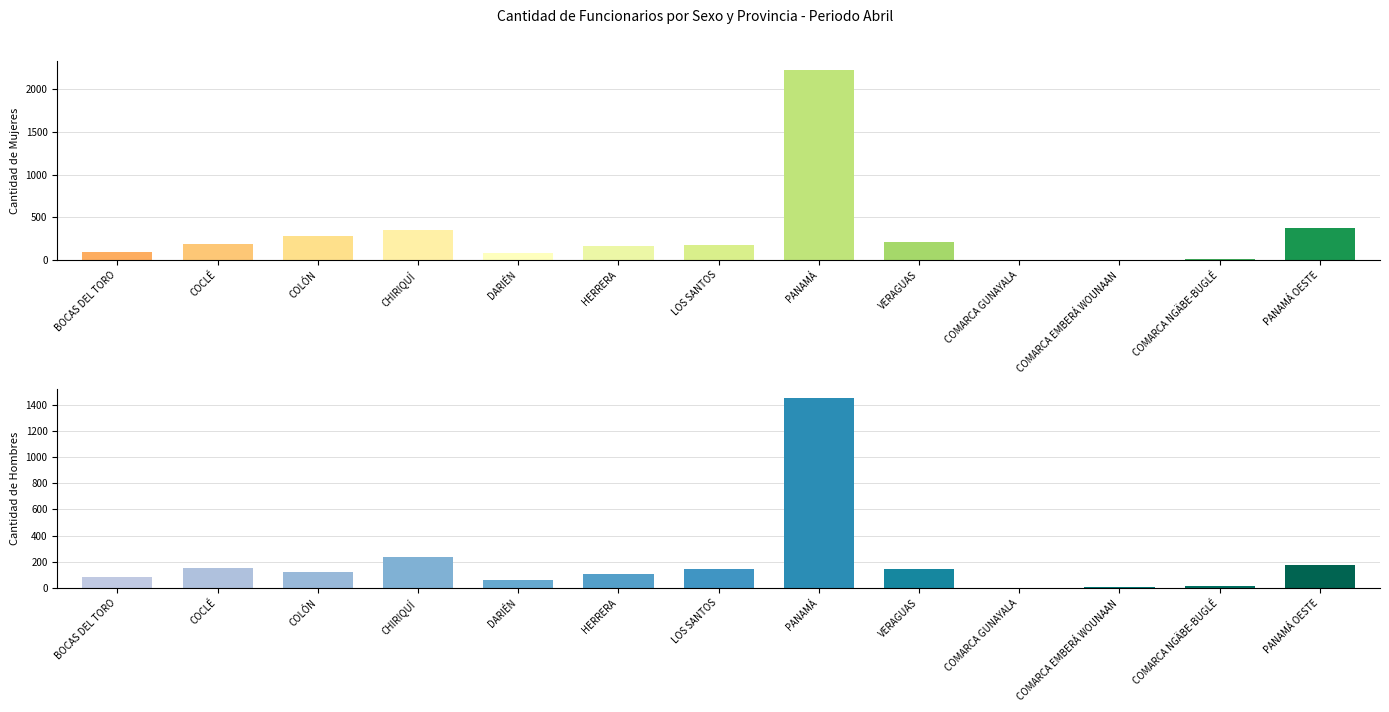

What is the total value across all series at COMARCA GUNAYALA?

6